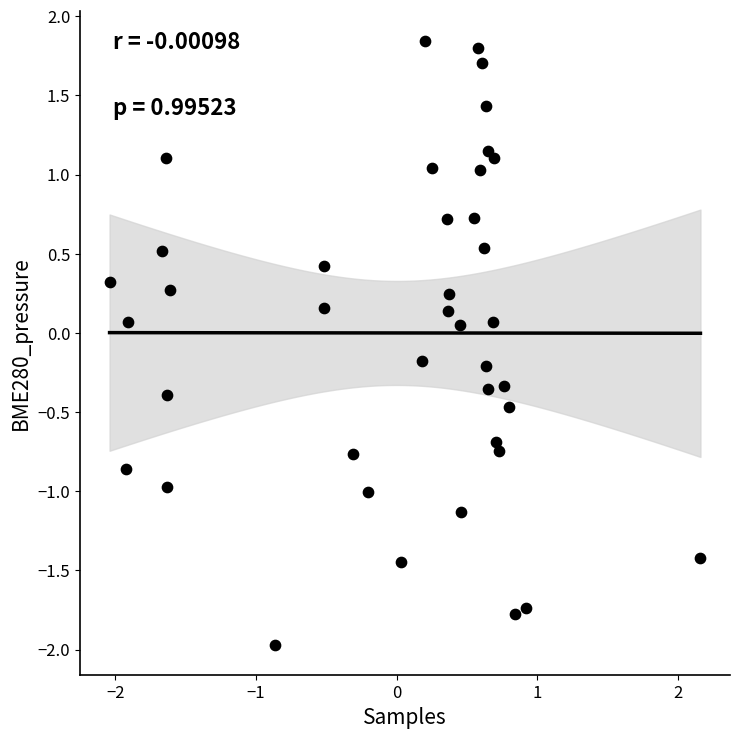

What is the range of X values (max minus min)?

4.2